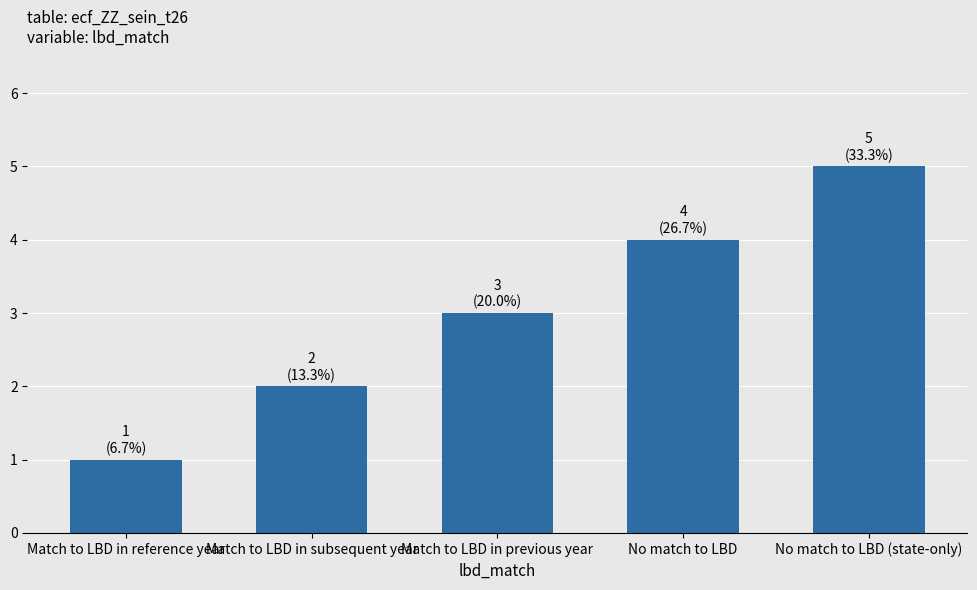

True or false: the data shows 1 at Match to LBD in reference year.

True